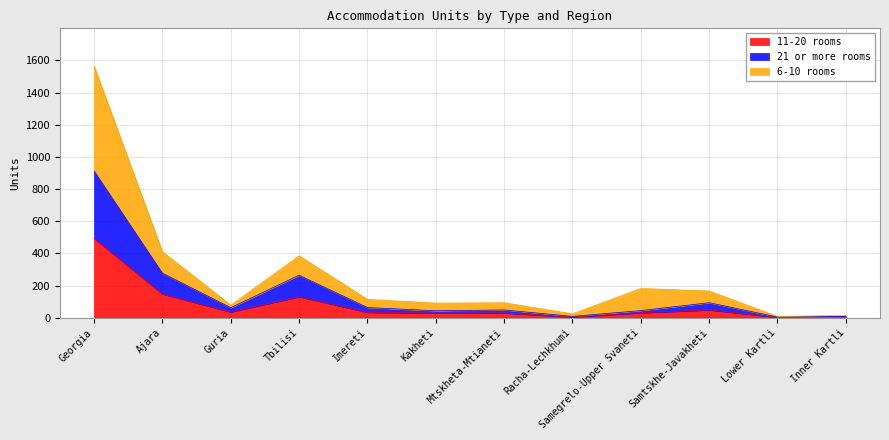

At which category is the sum across all series the highest?

Georgia